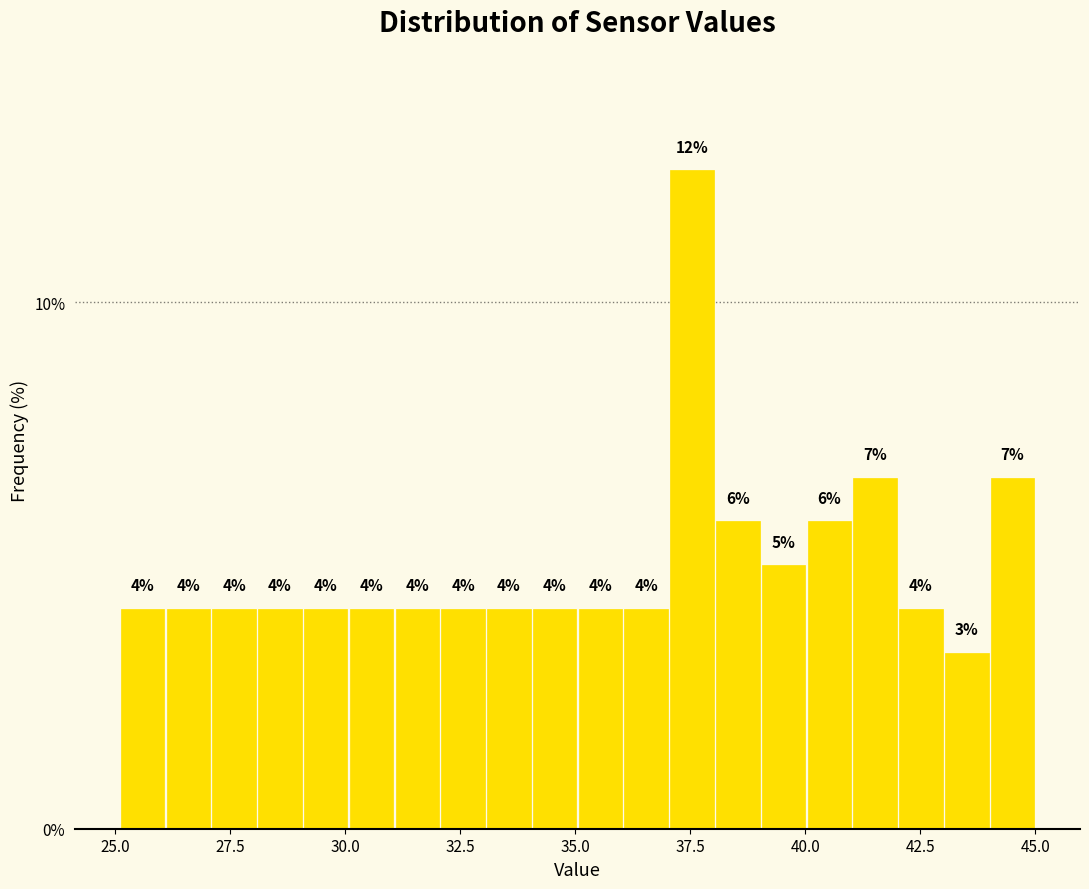

Read against the x-axis, roughly where is the centre of the tallest bar?

37.5